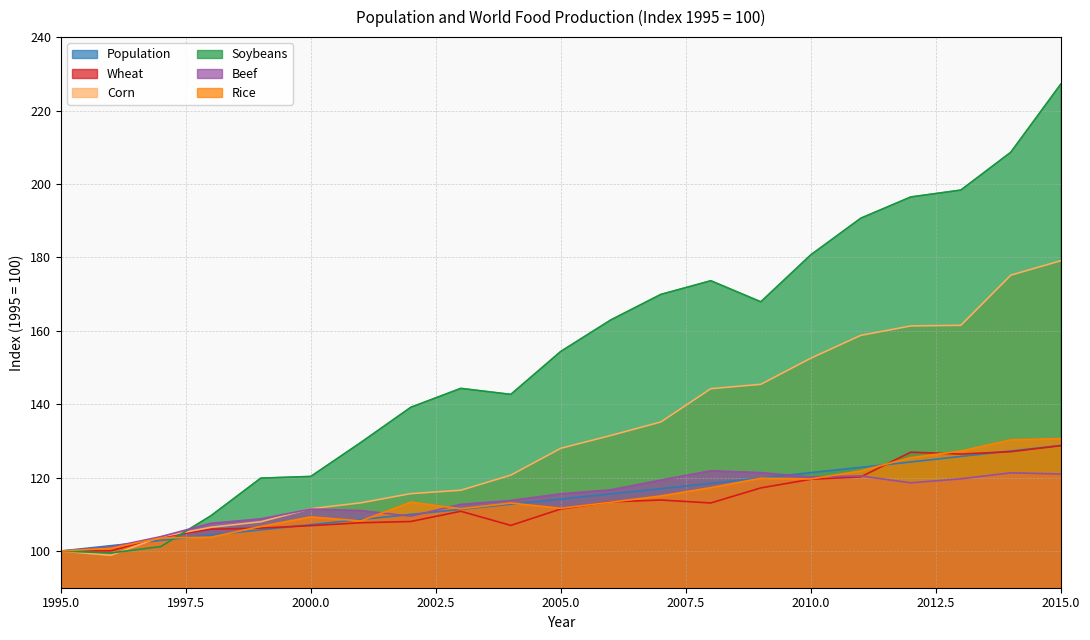

At how many categories does at least one series exceed 151?

11